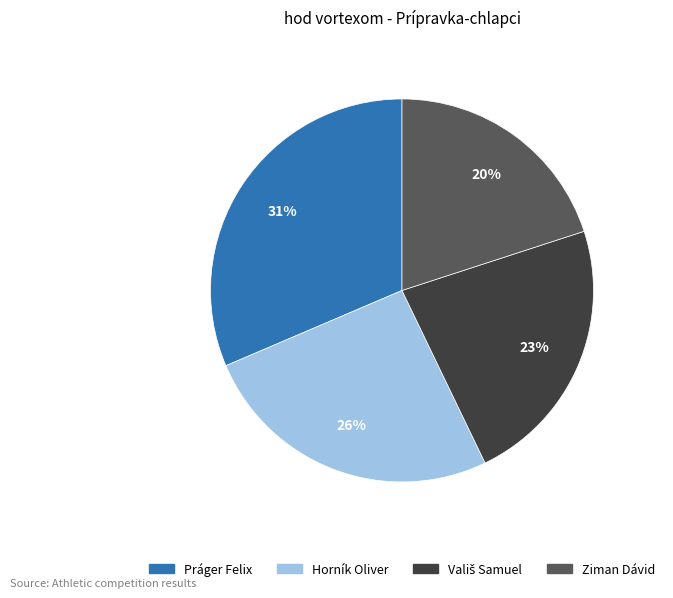

How many slices are in this pie chart?

4